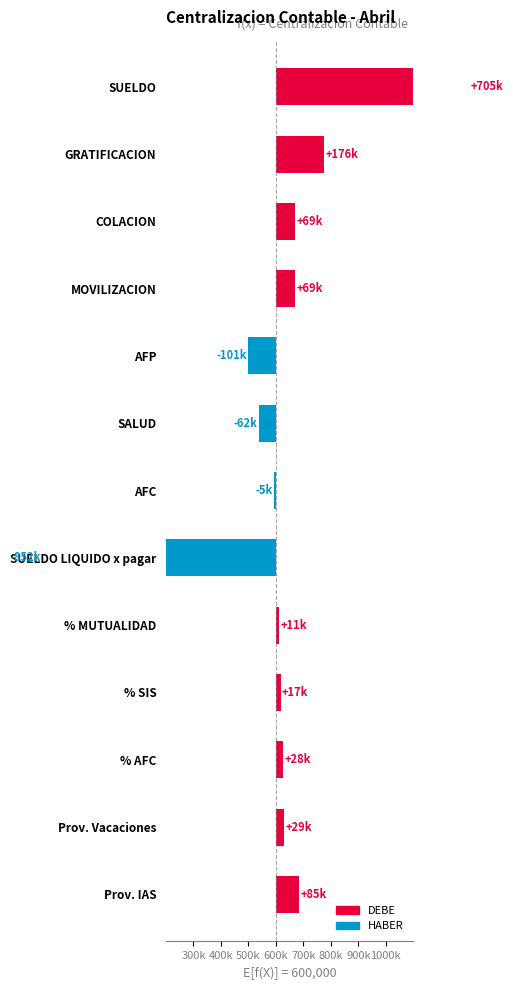

What is the label of the 8th bar from the left?

SUELDO LIQUIDO x pagar